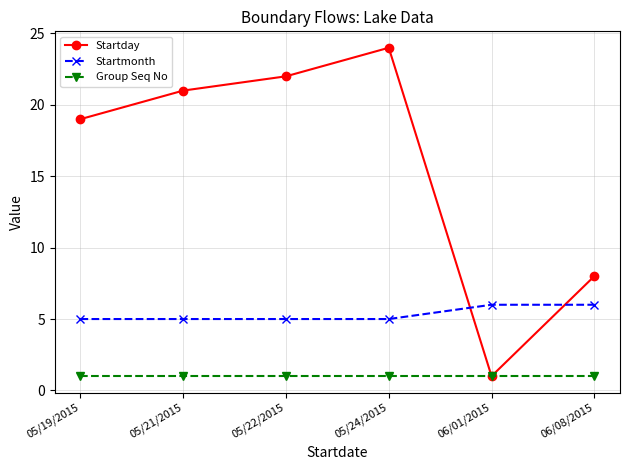

Which series changed the most between 05/24/2015 and 06/08/2015?

Startday